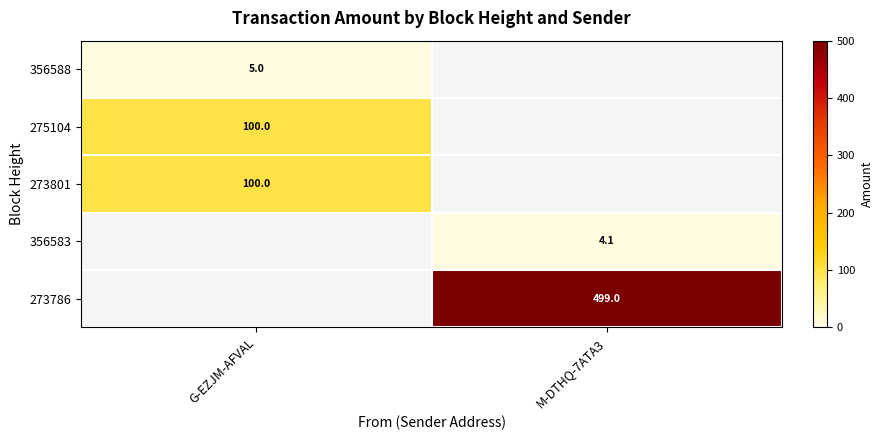

True or false: 273786 has a value of 169.1 at M-DTHQ-7ATA3.

False